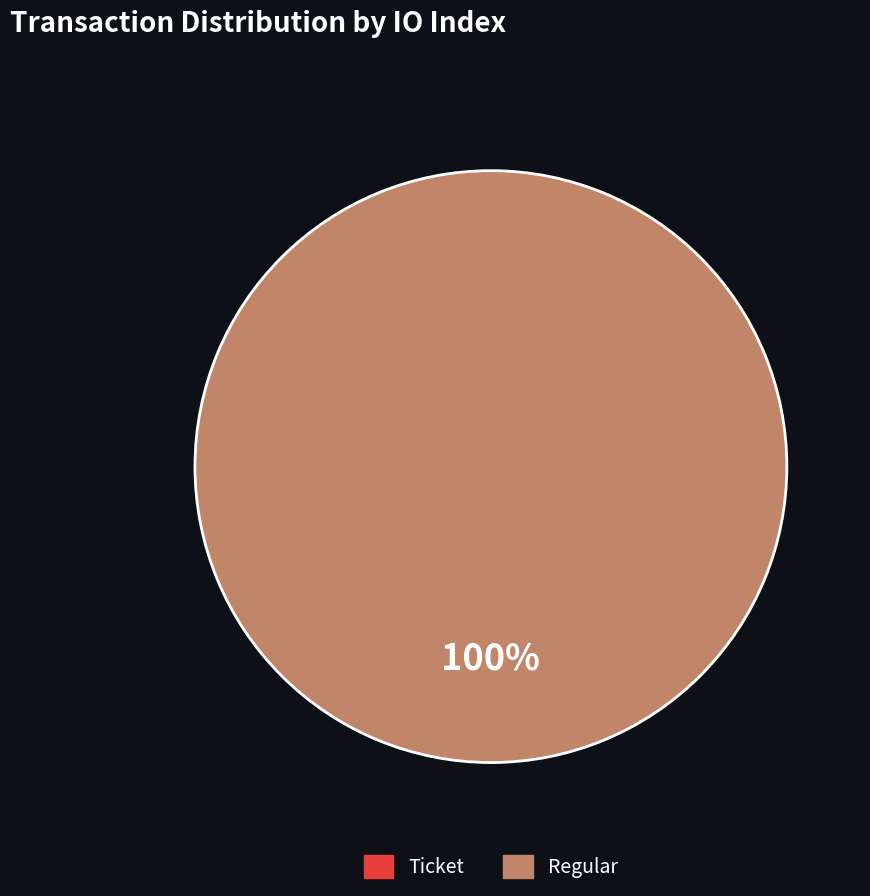

To the nearest percent, what portion does Regular represent?

100%